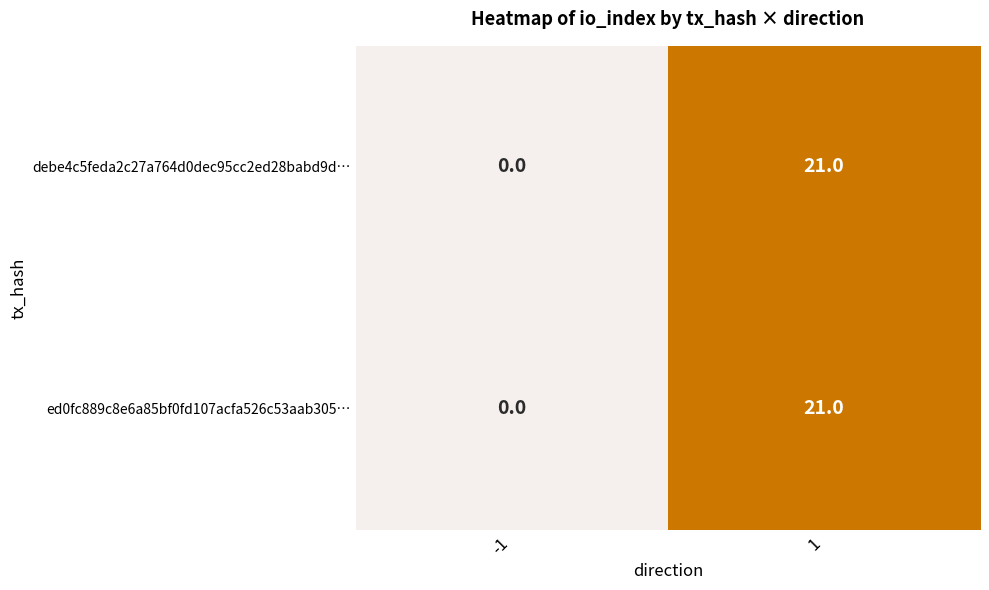

What is the maximum value for ed0fc889c8e6a85bf0fd107acfa526c53aab305…?

21